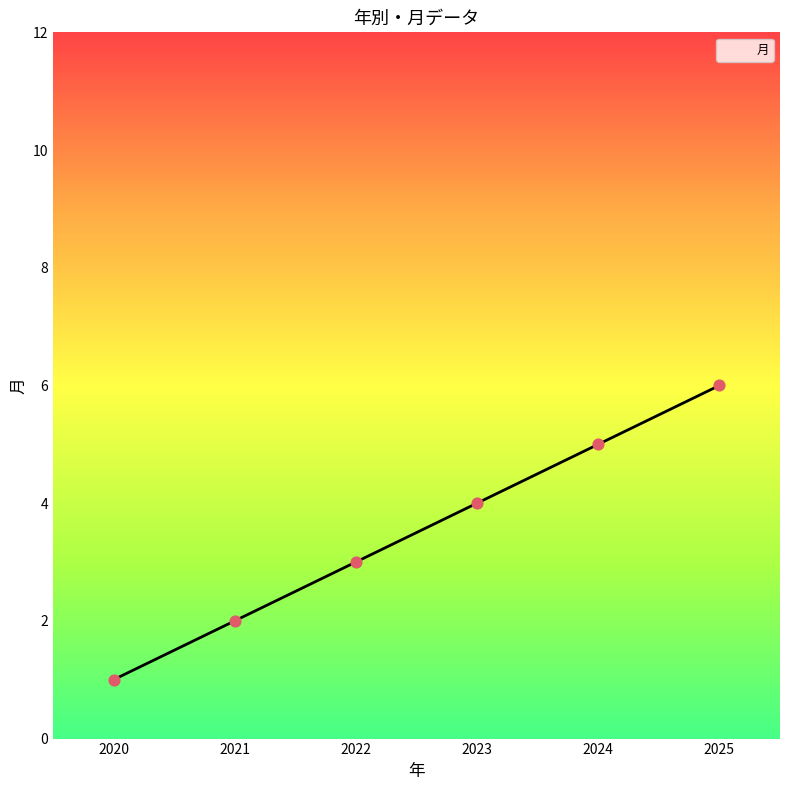

What is the change in value from 2021 to 2022?

+1